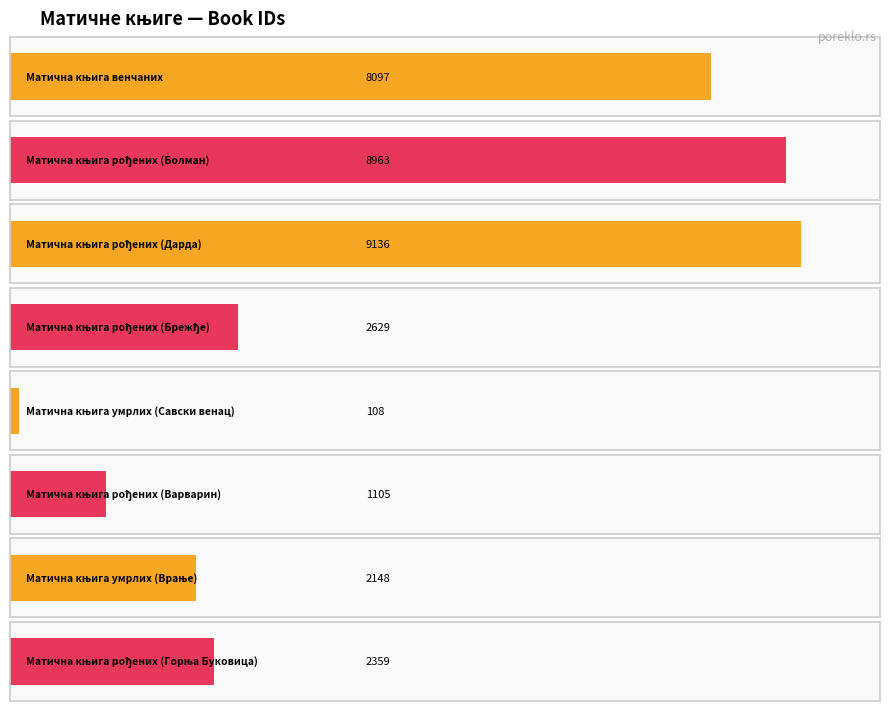

What is the average value?

4318